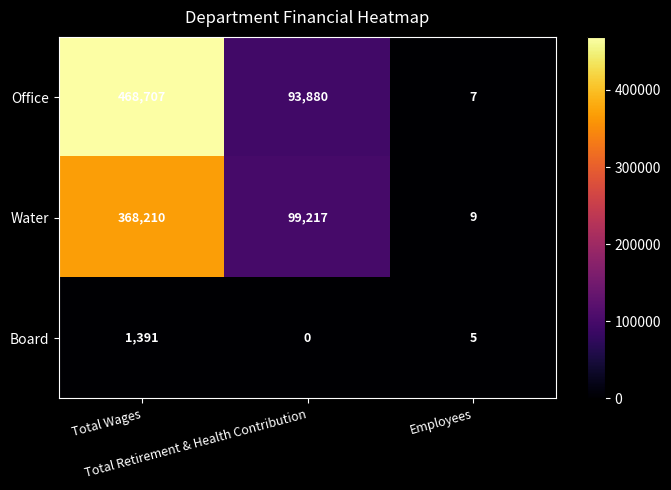

What is the greatest value displayed?

468707